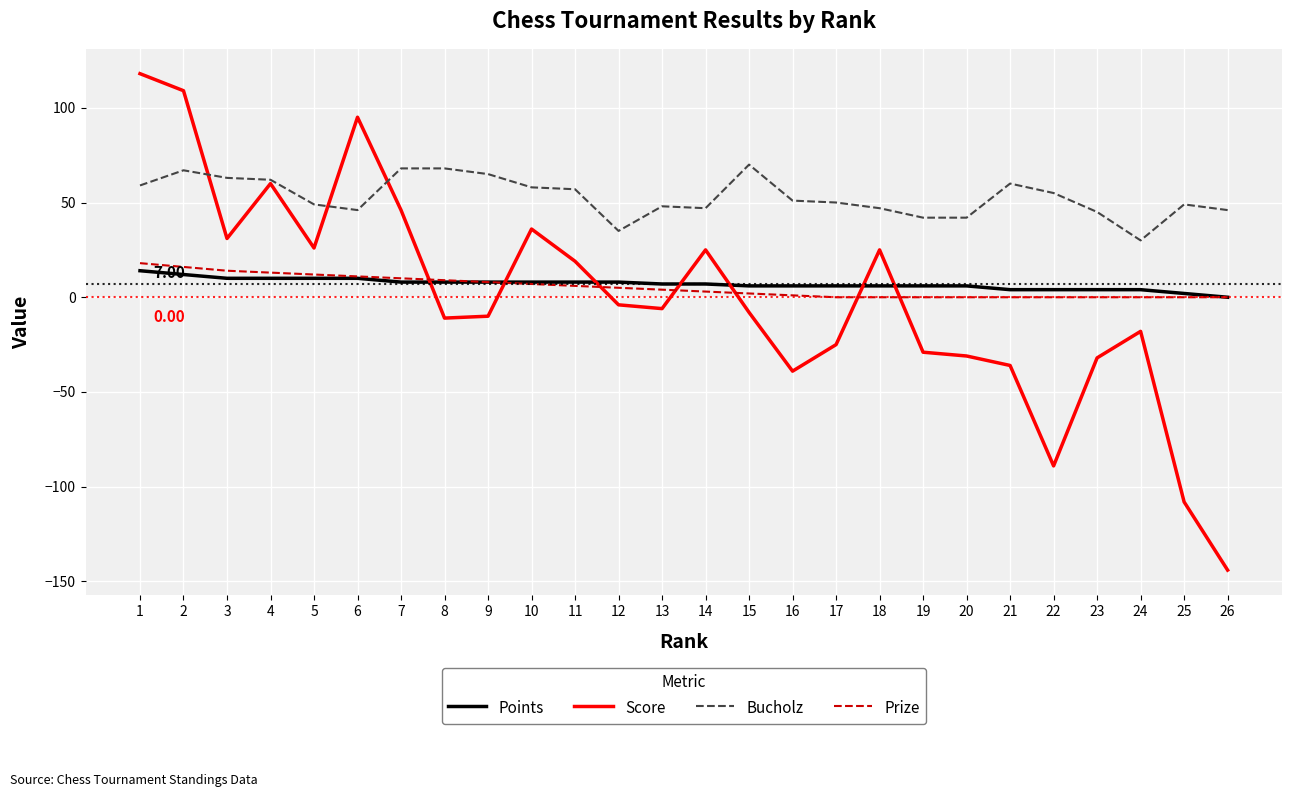

Does the chart have visible grid lines?

Yes